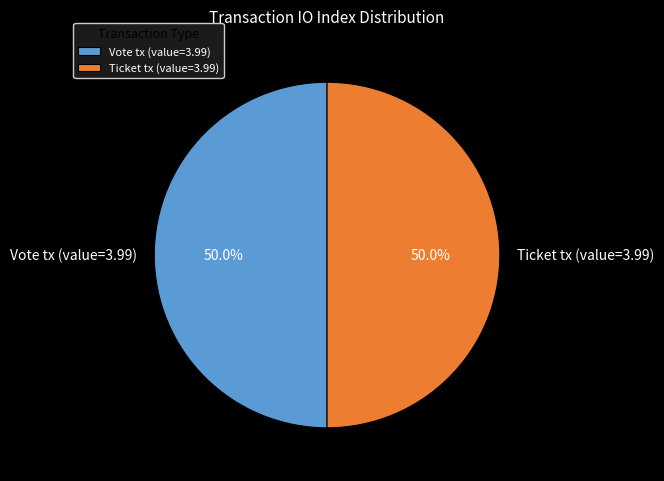

What is the ratio of the value at Ticket tx (value=3.99) to the value at Vote tx (value=3.99)?

1.0